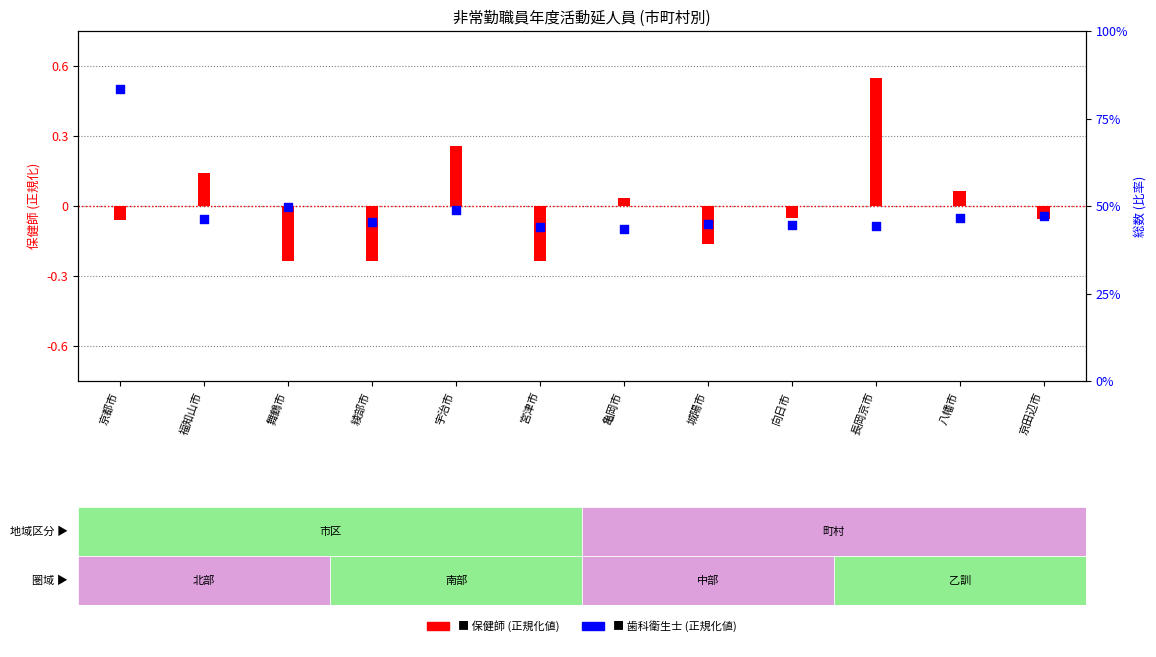

Which series reaches the minimum Y coordinate?

保健師 (scaled)